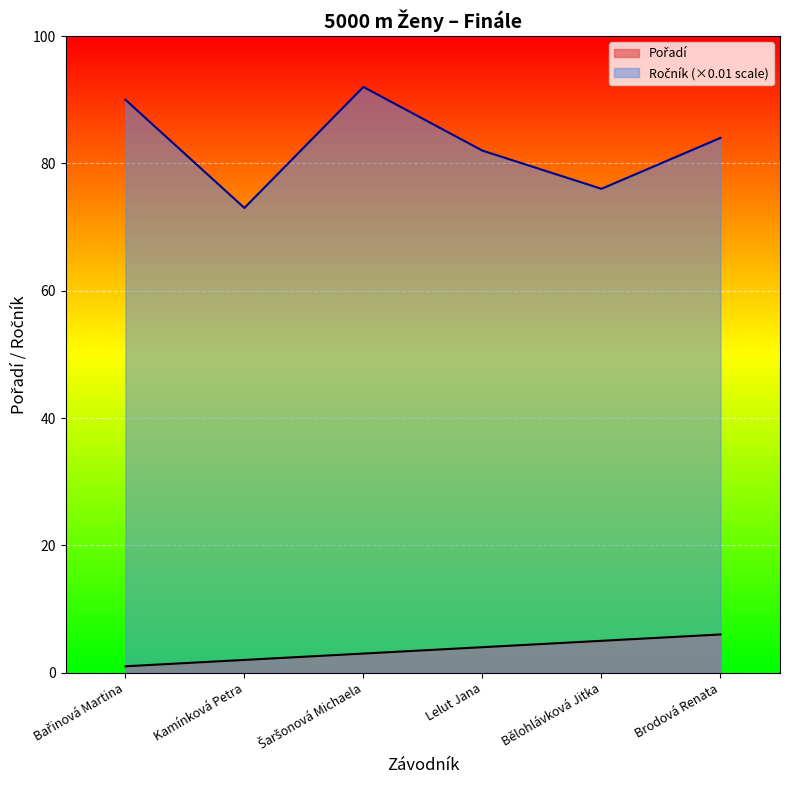

What is the sum of the Ročník values at Bělohlávková Jitka and Lelut Jana?

158